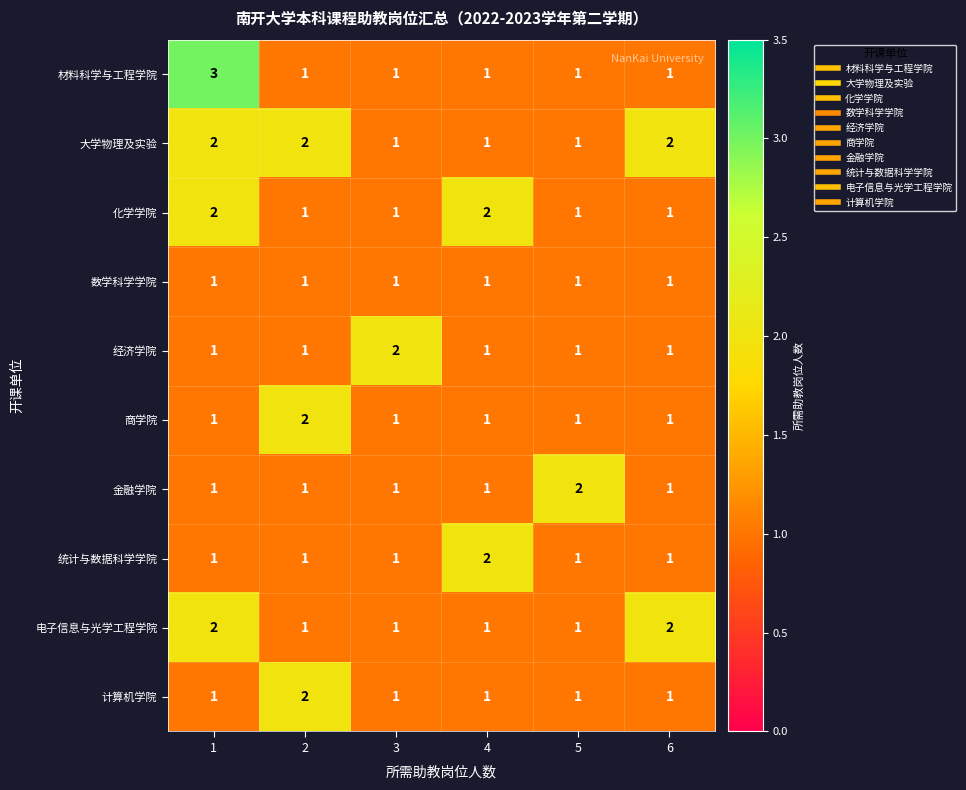

Is it true that 计算机学院 equals 1 at 4?

True